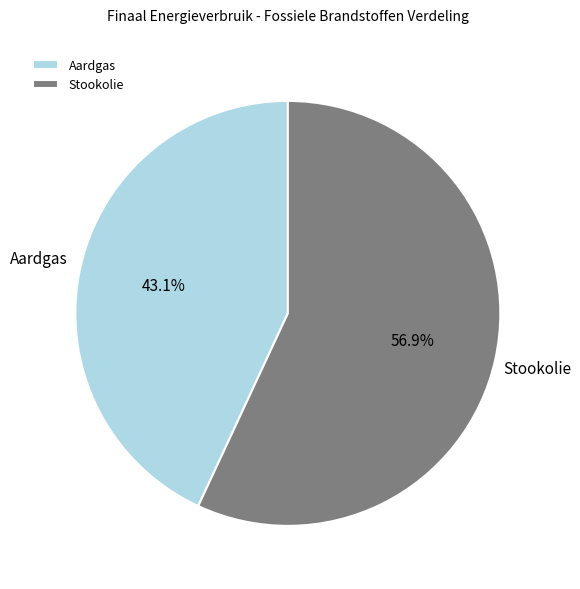

To the nearest percent, what is the difference between the Aardgas and Stookolie slice percentages?

14%